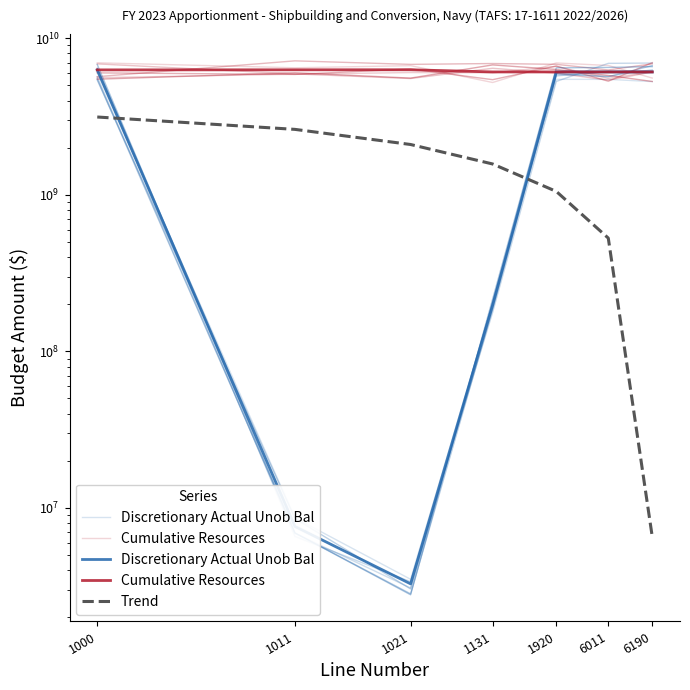

Does the chart have visible grid lines?

No